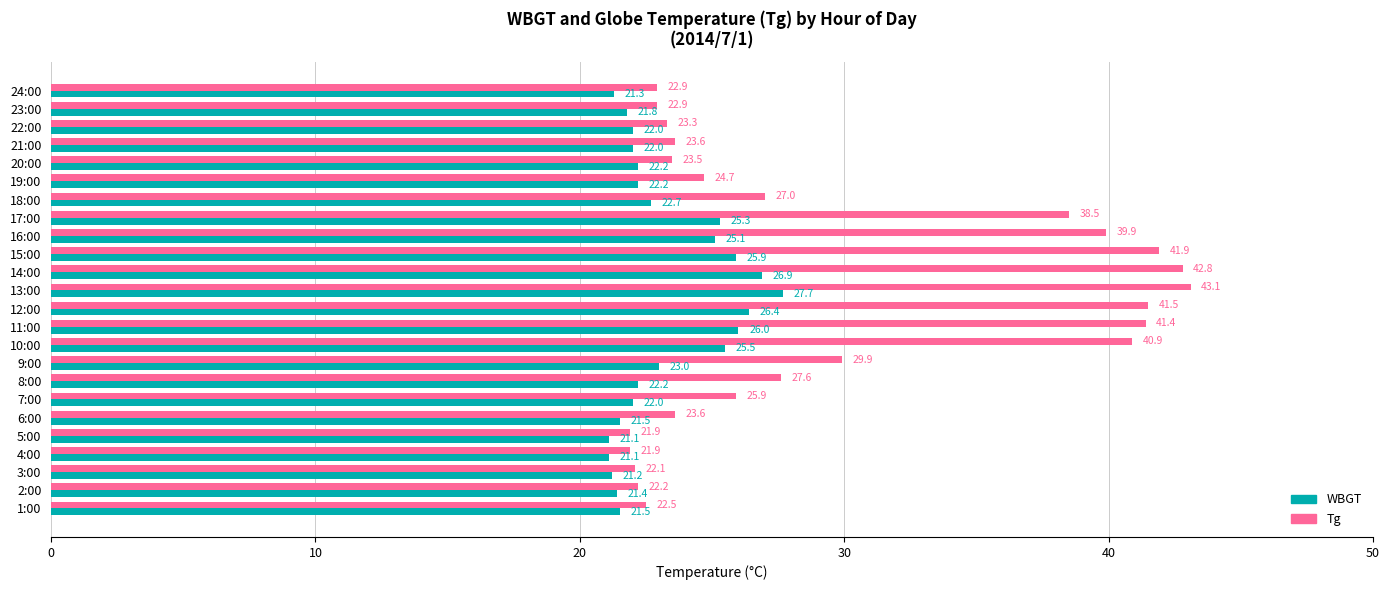

Is it true that WBGT equals 43.3 at 11:00?

False